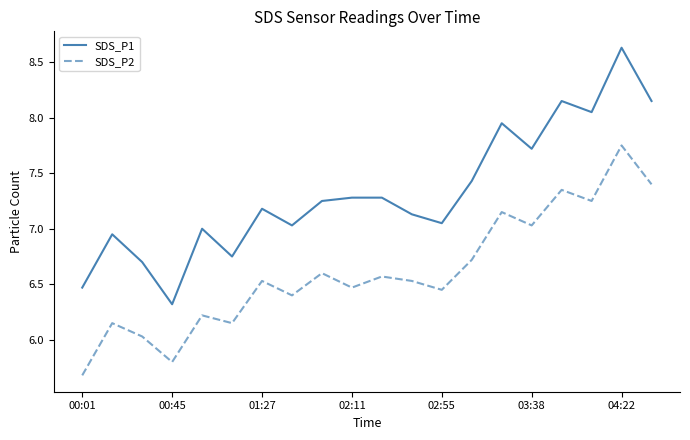

What is the maximum value shown in the chart?

8.6